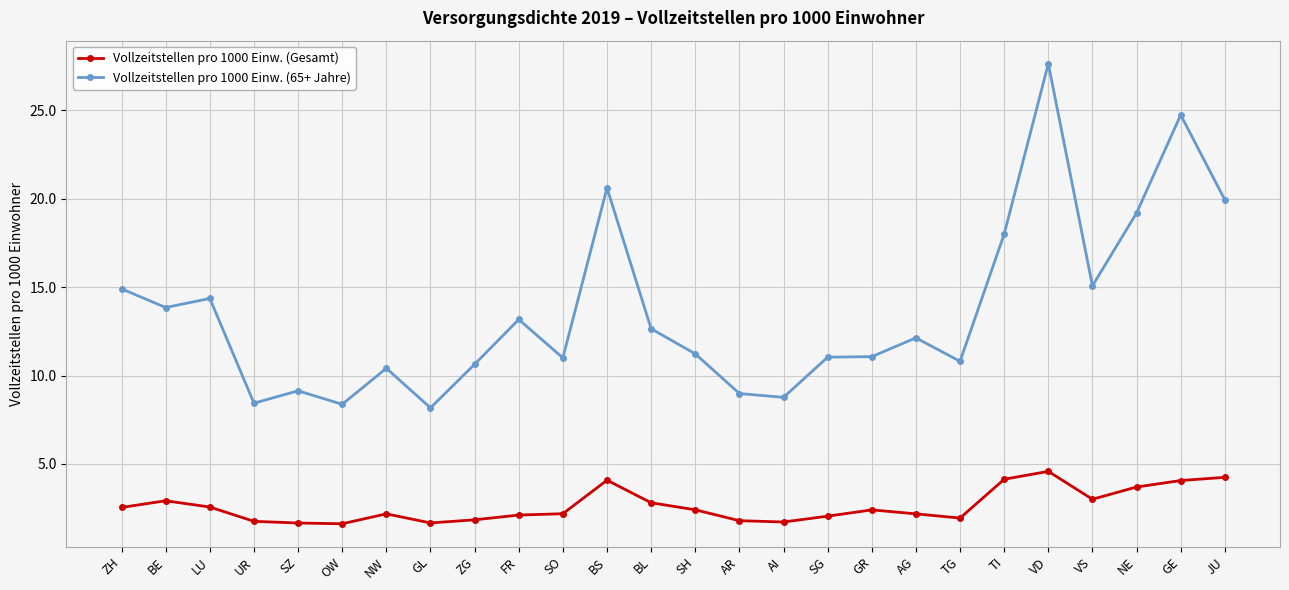

At which category does Vollzeitstellen pro 1000 Einw. (65+ Jahre) reach its first local valley?

BE